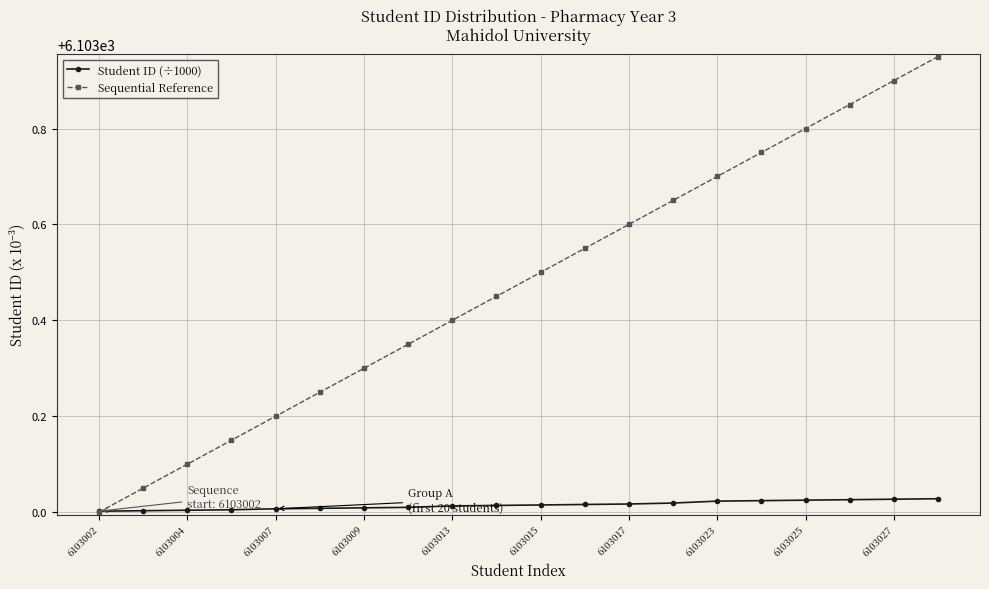

True or false: Sequential Reference has more than 0 points higher than both neighbors.

False